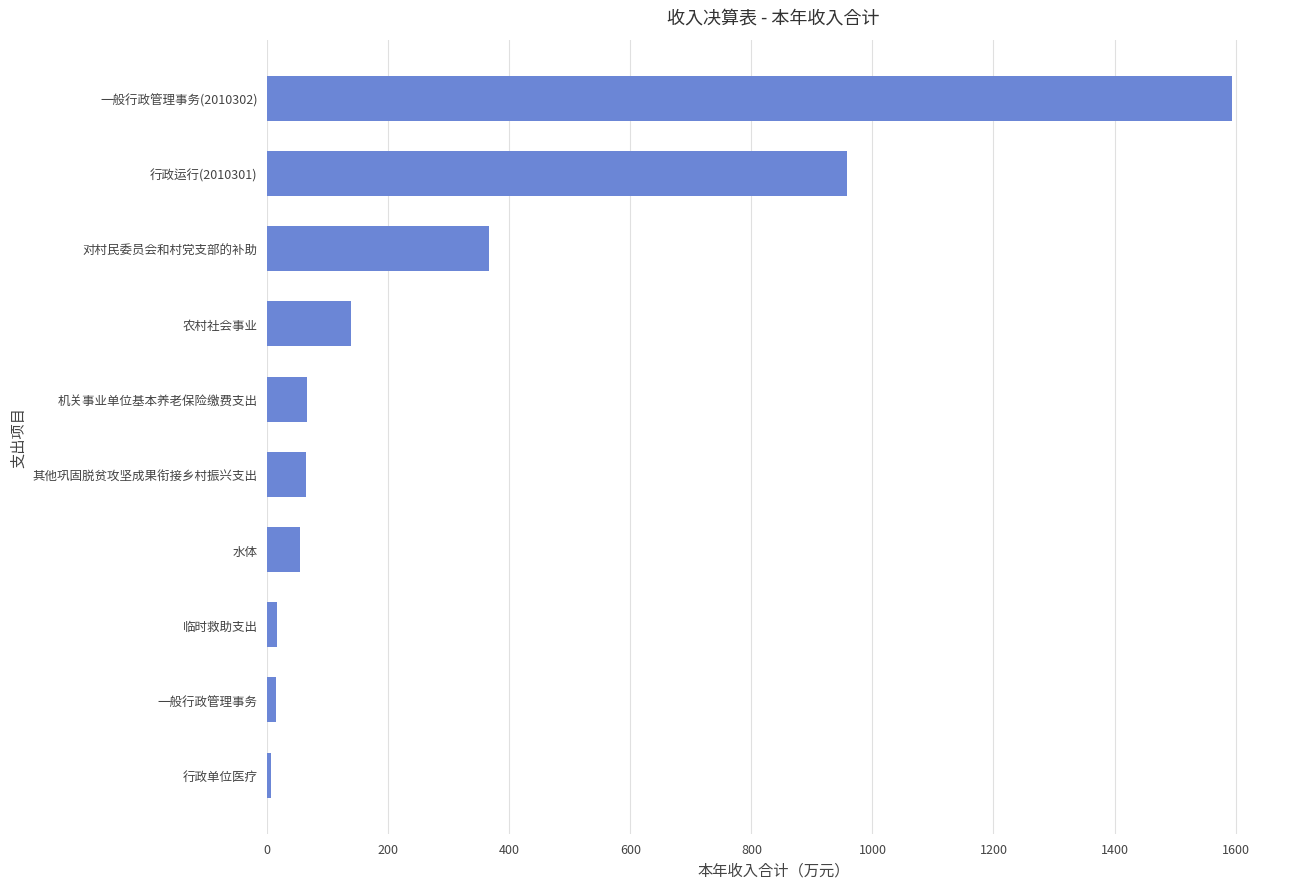

The chart shows a value of 365.6 at 对村民委员会和村党支部的补助. True or false?

True